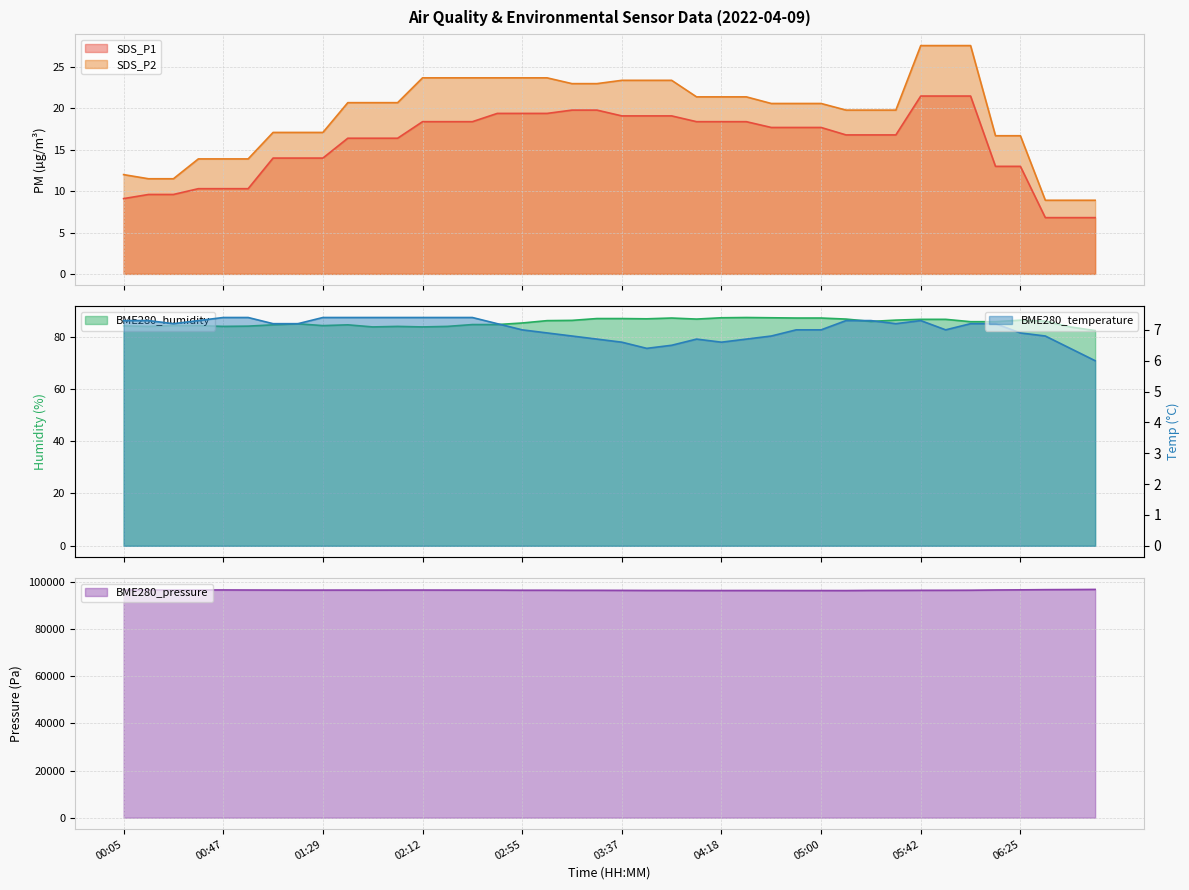

Reading left to right, list all the values displayed in this chart.

SDS_P1: 00:05=9.1	00:15=9.6	00:26=9.6	00:37=10.3	00:47=10.3	00:57=10.3	01:07=14.0	01:18=14.0	01:29=14.0	01:40=16.4	01:51=16.4	02:01=16.4	02:12=18.4	02:22=18.4	02:33=18.4	02:44=19.4	02:55=19.4	03:05=19.4	03:16=19.8	03:26=19.8	03:37=19.1	03:47=19.1	03:57=19.1	04:08=18.4	04:18=18.4	04:28=18.4	04:39=17.7	04:50=17.7	05:00=17.7	05:11=16.8	05:21=16.8	05:31=16.8	05:42=21.5	05:53=21.5	06:04=21.5	06:15=13.0	06:25=13.0	06:36=6.8	06:46=6.8	06:57=6.8
SDS_P2: 00:05=12.0	00:15=11.5	00:26=11.5	00:37=13.9	00:47=13.9	00:57=13.9	01:07=17.1	01:18=17.1	01:29=17.1	01:40=20.7	01:51=20.7	02:01=20.7	02:12=23.7	02:22=23.7	02:33=23.7	02:44=23.7	02:55=23.7	03:05=23.7	03:16=23.0	03:26=23.0	03:37=23.4	03:47=23.4	03:57=23.4	04:08=21.4	04:18=21.4	04:28=21.4	04:39=20.6	04:50=20.6	05:00=20.6	05:11=19.8	05:21=19.8	05:31=19.8	05:42=27.6	05:53=27.6	06:04=27.6	06:15=16.7	06:25=16.7	06:36=8.9	06:46=8.9	06:57=8.9
BME280_temperature: 00:05=7.3	00:15=7.3	00:26=7.2	00:37=7.3	00:47=7.4	00:57=7.4	01:07=7.2	01:18=7.2	01:29=7.4	01:40=7.4	01:51=7.4	02:01=7.4	02:12=7.4	02:22=7.4	02:33=7.4	02:44=7.2	02:55=7.0	03:05=6.9	03:16=6.8	03:26=6.7	03:37=6.6	03:47=6.4	03:57=6.5	04:08=6.7	04:18=6.6	04:28=6.7	04:39=6.8	04:50=7.0	05:00=7.0	05:11=7.3	05:21=7.3	05:31=7.2	05:42=7.3	05:53=7.0	06:04=7.2	06:15=7.2	06:25=6.9	06:36=6.8	06:46=6.4	06:57=6.0
BME280_humidity: 00:05=84.1	00:15=83.9	00:26=84.2	00:37=84.2	00:47=83.9	00:57=84.0	01:07=84.5	01:18=84.9	01:29=84.2	01:40=84.5	01:51=83.7	02:01=83.9	02:12=83.7	02:22=83.9	02:33=84.6	02:44=84.6	02:55=85.2	03:05=86.1	03:16=86.2	03:26=86.9	03:37=86.9	03:47=86.8	03:57=87.1	04:08=86.7	04:18=87.2	04:28=87.3	04:39=87.2	04:50=87.1	05:00=87.1	05:11=86.7	05:21=85.8	05:31=86.3	05:42=86.6	05:53=86.6	06:04=85.7	06:15=85.7	06:25=86.3	06:36=85.9	06:46=83.7	06:57=82.3
BME280_pressure: 00:05=96510.0	00:15=96530.0	00:26=96500.0	00:37=96530.0	00:47=96540.0	00:57=96510.0	01:07=96490.0	01:18=96470.0	01:29=96470.0	01:40=96480.0	01:51=96470.0	02:01=96490.0	02:12=96490.0	02:22=96480.0	02:33=96470.0	02:44=96450.0	02:55=96410.0	03:05=96410.0	03:16=96380.0	03:26=96380.0	03:37=96350.0	03:47=96320.0	03:57=96320.0	04:08=96300.0	04:18=96290.0	04:28=96300.0	04:39=96290.0	04:50=96280.0	05:00=96280.0	05:11=96270.0	05:21=96340.0	05:31=96350.0	05:42=96380.0	05:53=96390.0	06:04=96420.0	06:15=96520.0	06:25=96580.0	06:36=96660.0	06:46=96700.0	06:57=96760.0